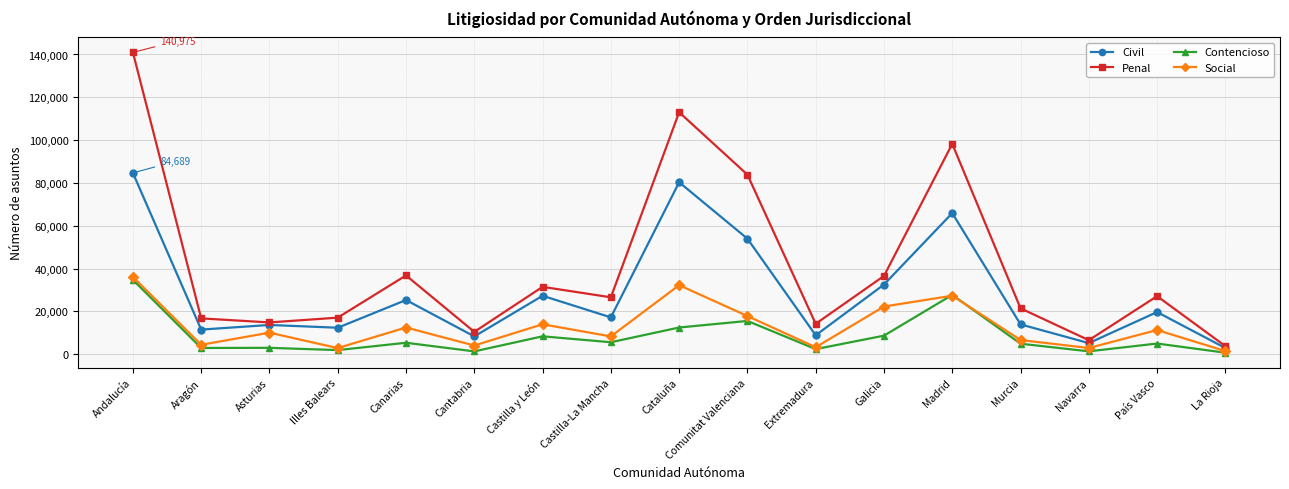

What position from the right is Cataluña?

9